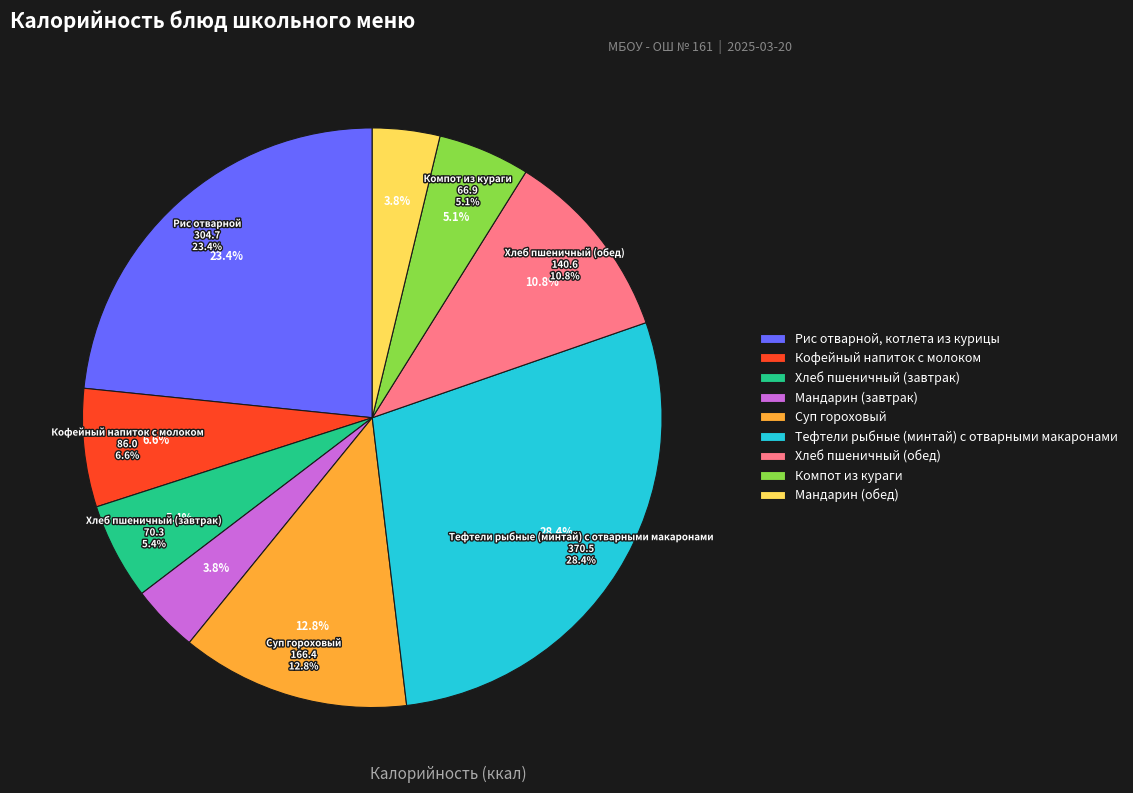

Which has a higher value, Компот из кураги or Хлеб пшеничный (обед)?

Хлеб пшеничный (обед)